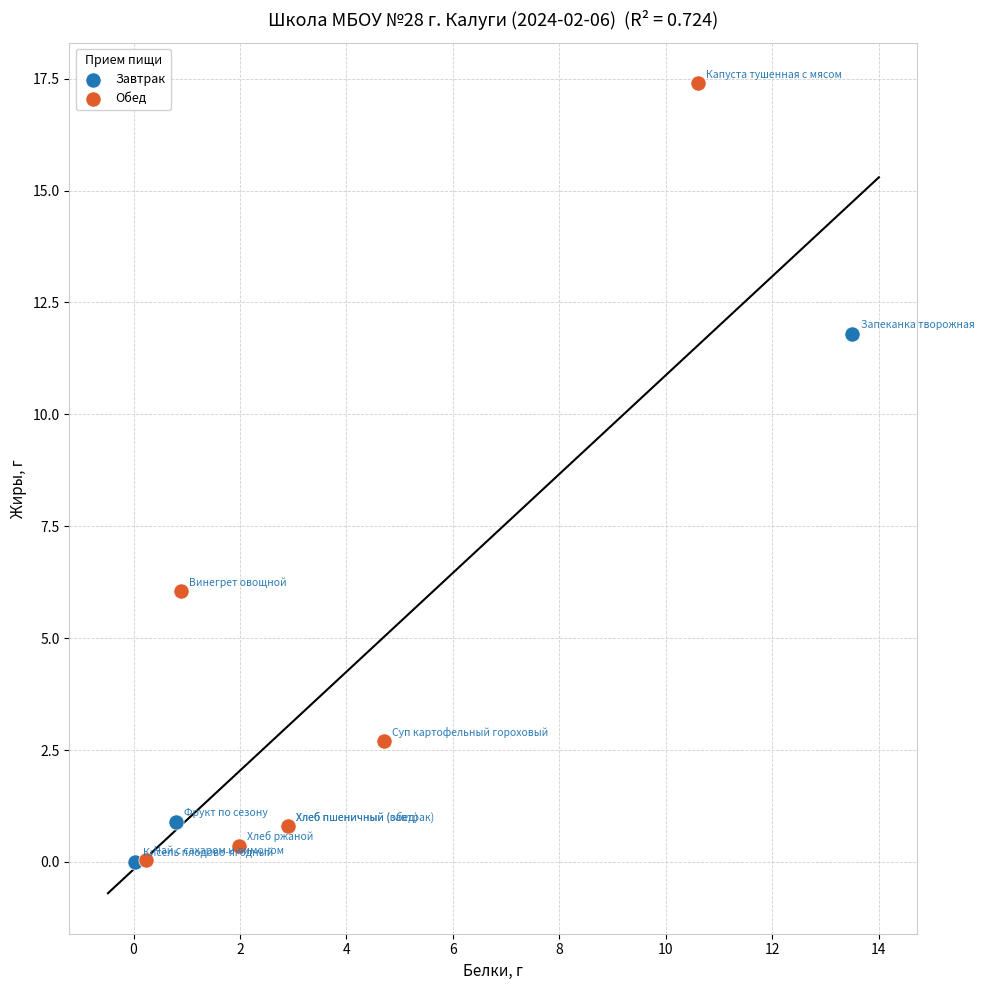

Which series has the largest Y range (max minus min)?

Обед